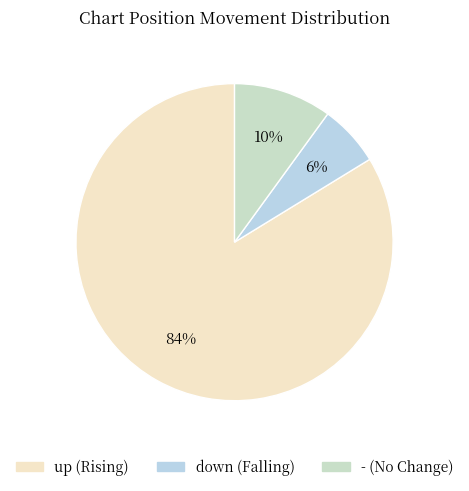

What percentage is the down slice, to the nearest percent?

6%